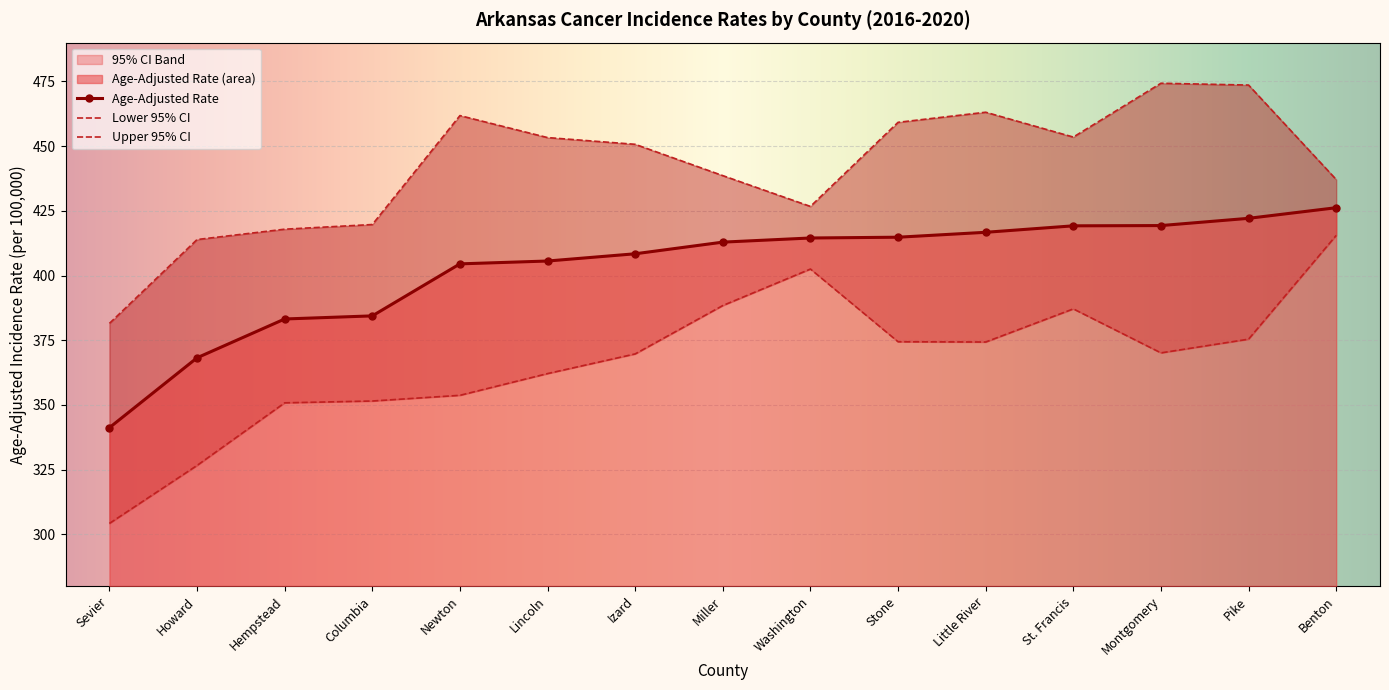

List the labels in order of Age-Adjusted Rate value, smallest first.

Sevier, Howard, Hempstead, Columbia, Newton, Lincoln, Izard, Miller, Washington, Stone, Little River, St. Francis, Montgomery, Pike, Benton